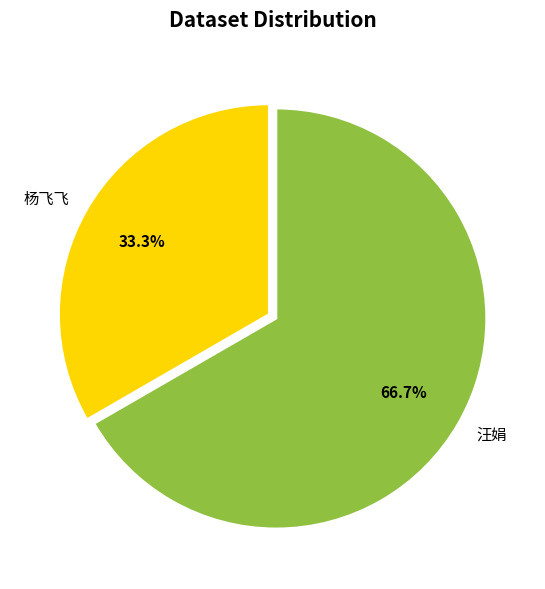

Which has a higher value, 汪娟 or 杨飞飞?

汪娟